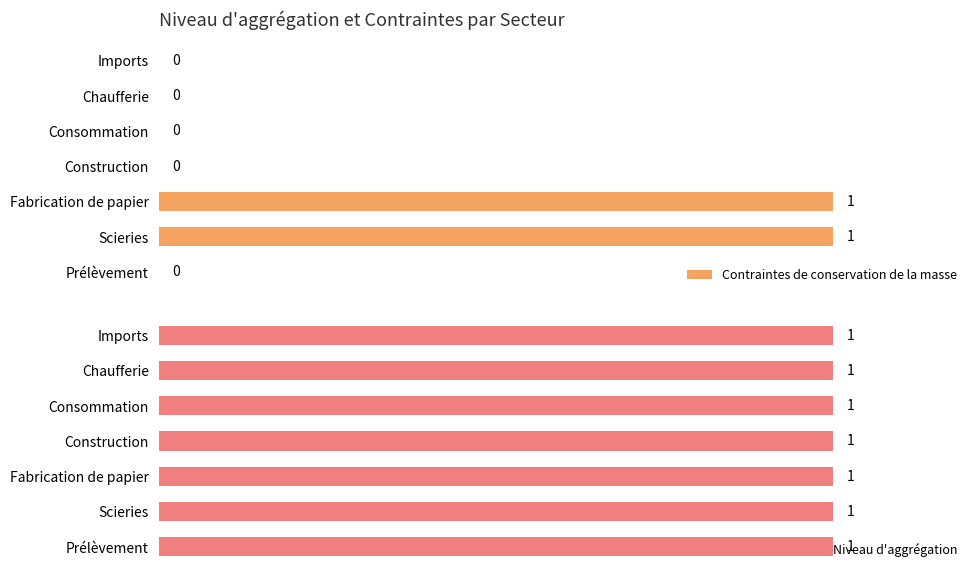

What is the value of the Contraintes de conservation de la masse bar at the 2nd from the left?

1.0